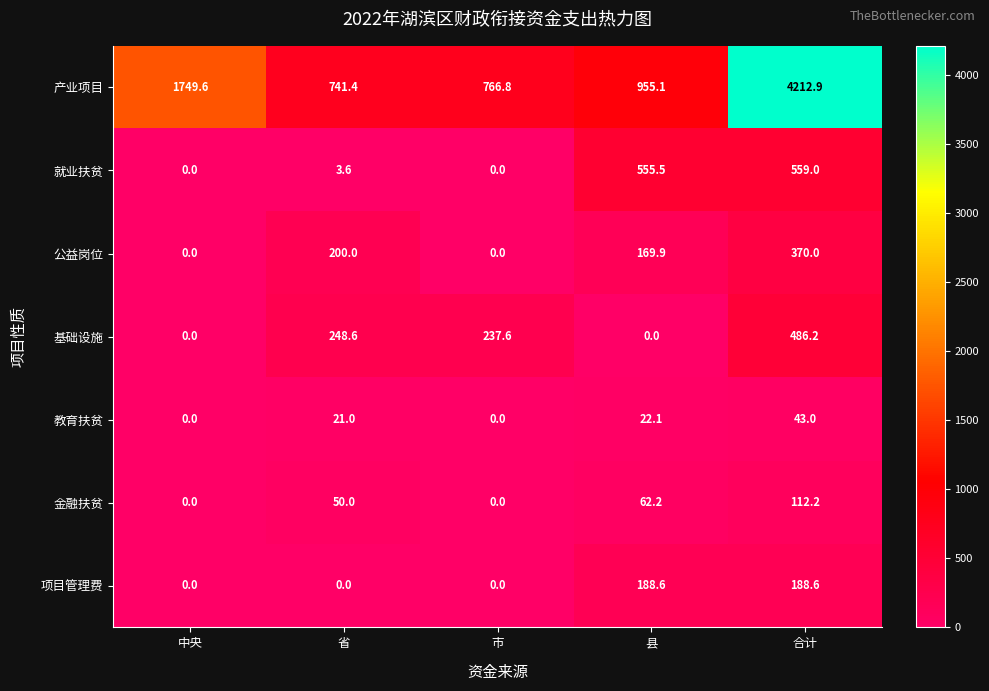

What is the sum of all 金融扶贫 values?

224.4